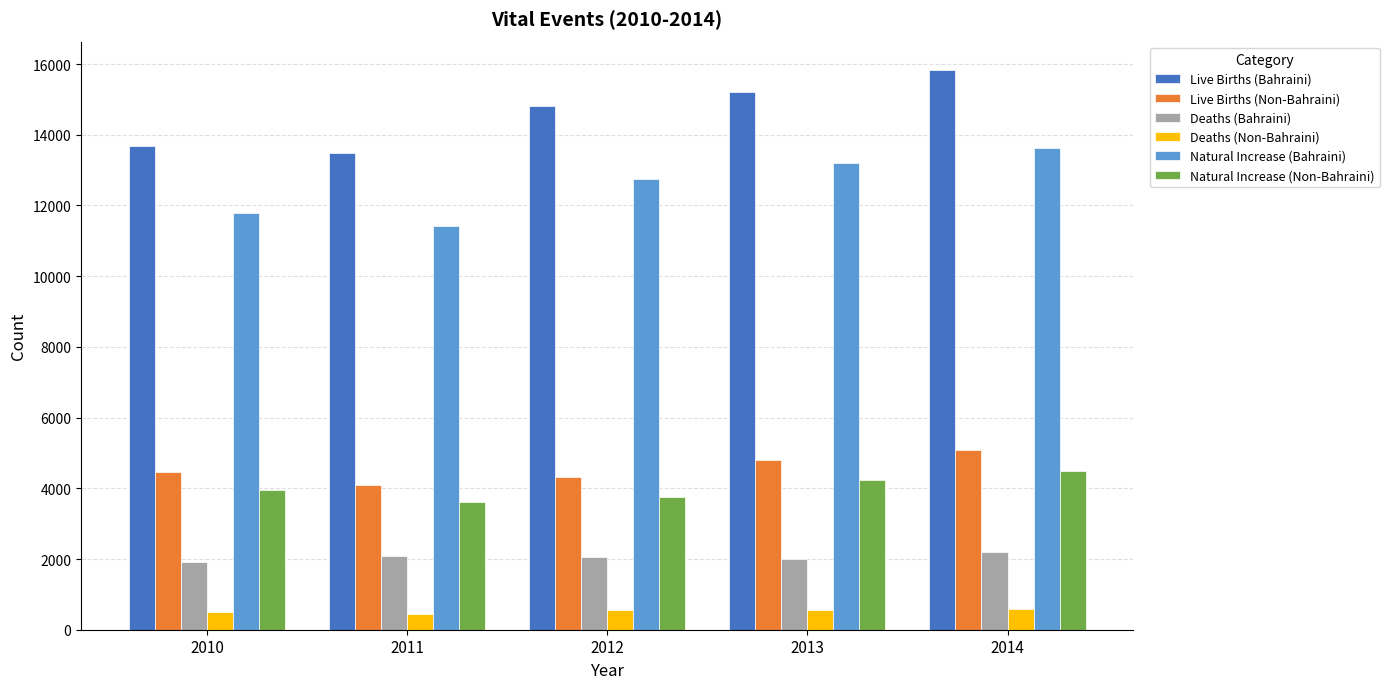

Does the chart contain stacked bars?

No